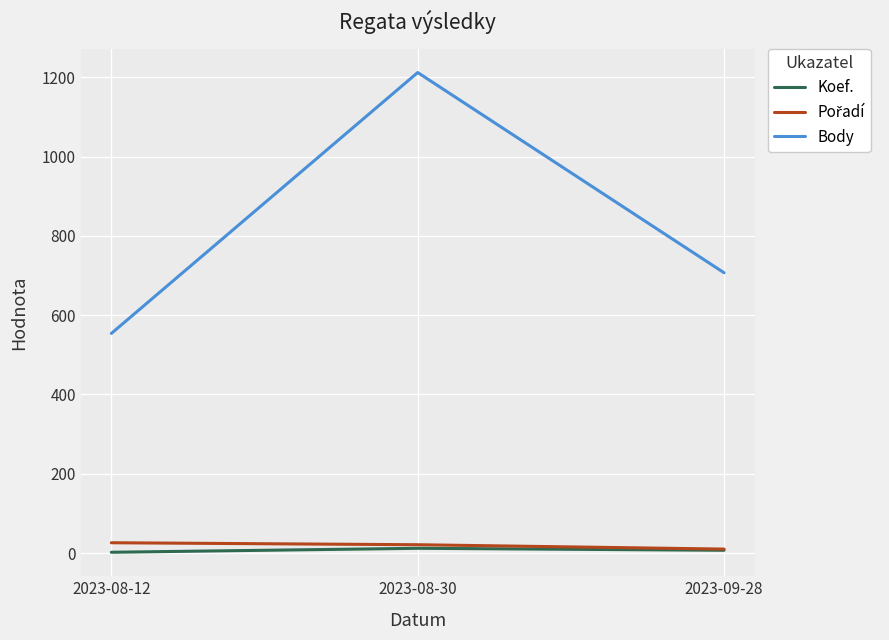

At which label is Koef. closest to 7?

2023-09-28